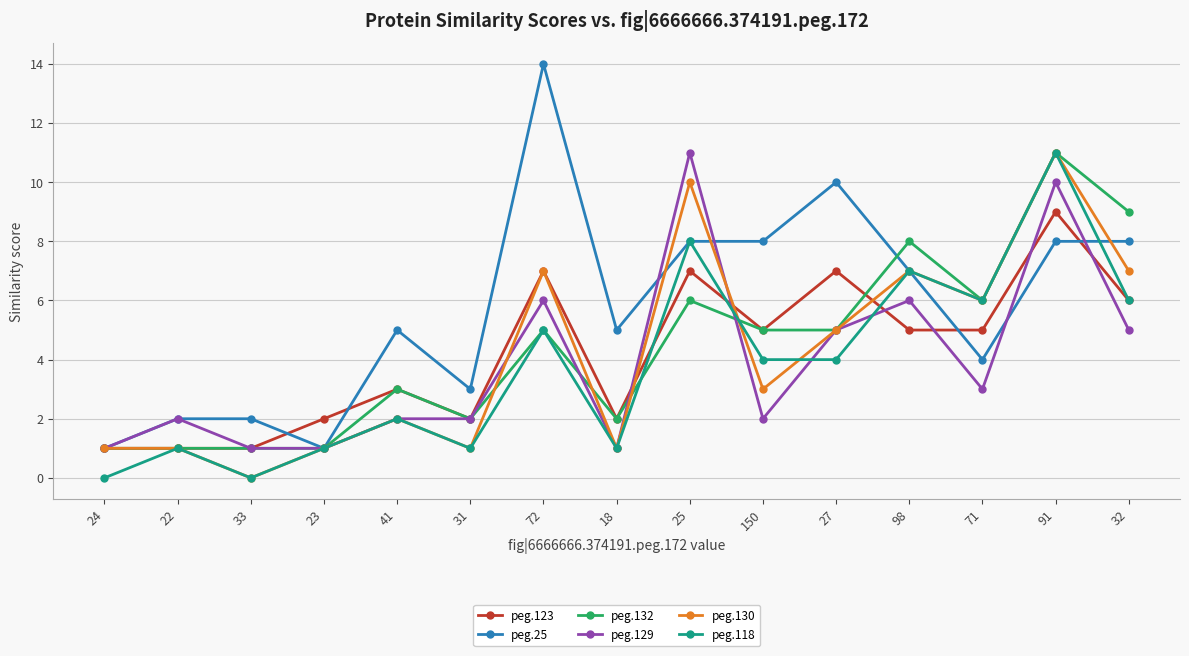

What is the label of the 8th point from the left?

18